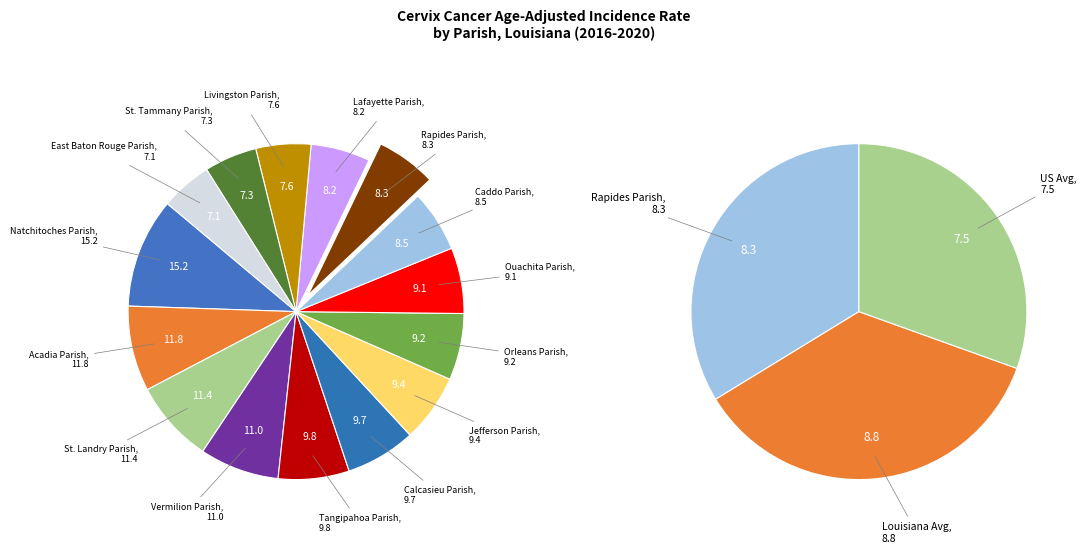

Which slice is the largest?

Natchitoches Parish